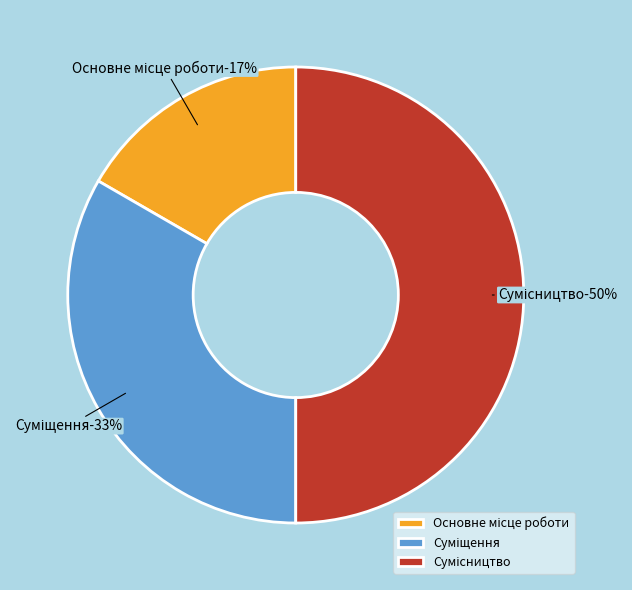

Between Основне місце роботи and Суміщення, which is larger?

Суміщення